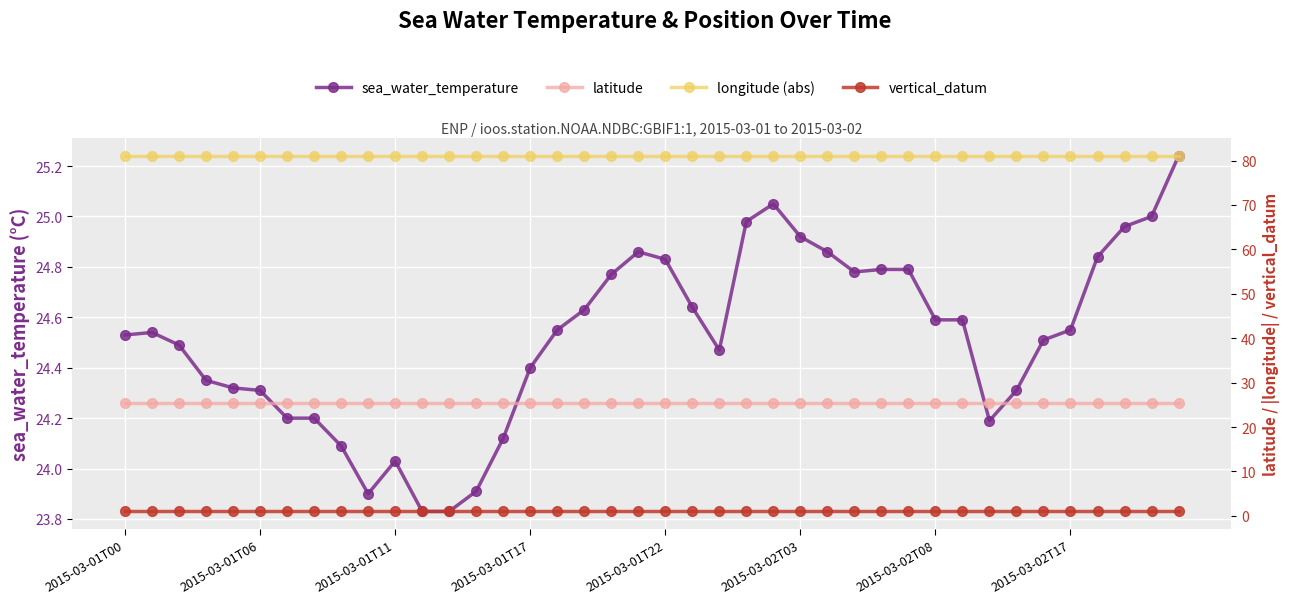

What is the label of the 40th point from the right?

2015-03-01T00